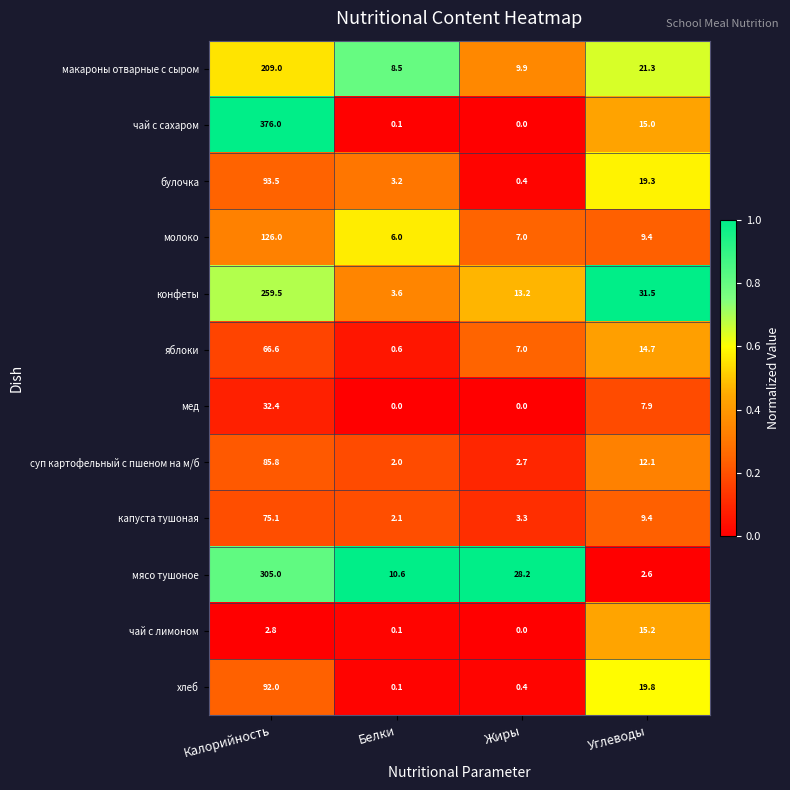

What is the difference between the maximum and minimum values in the конфеты series?

255.9